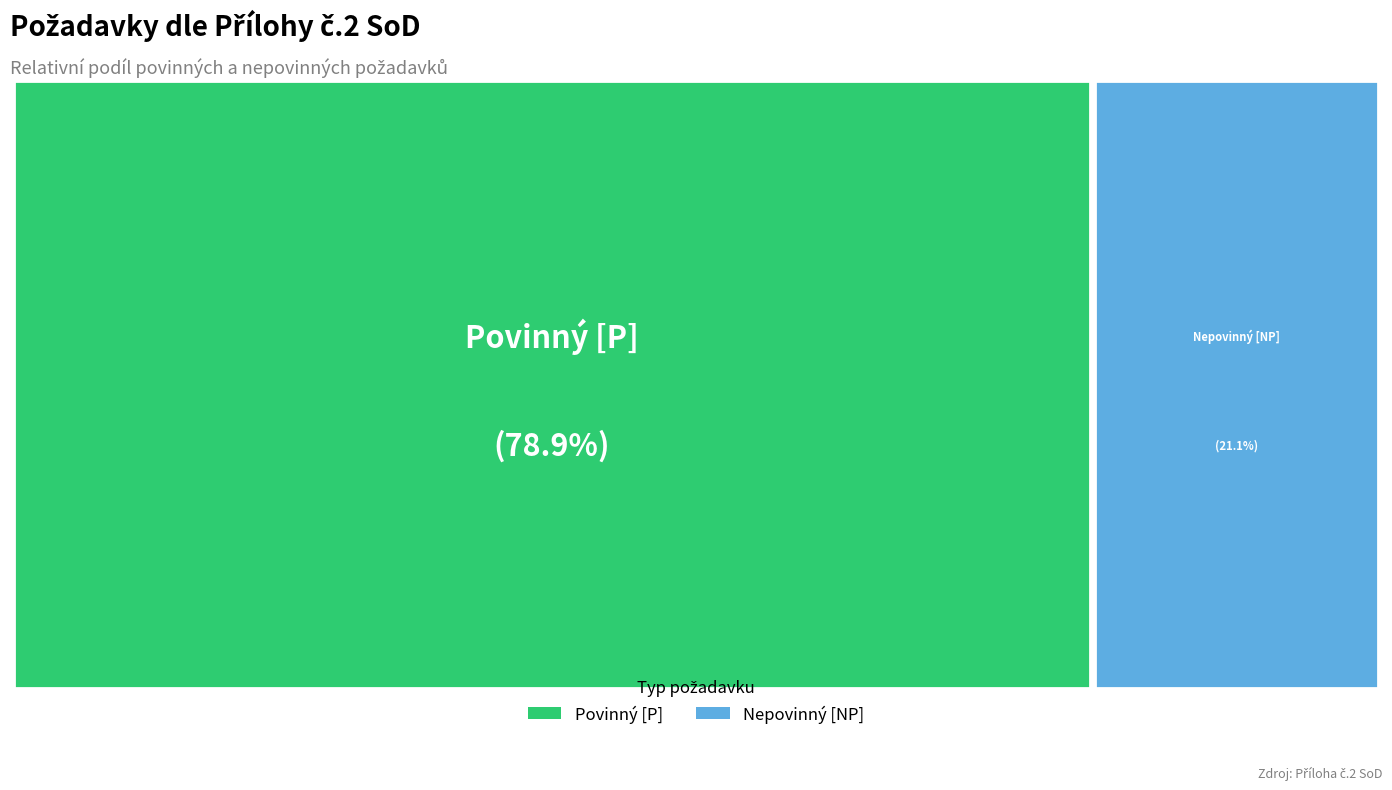

To the nearest percent, what is the difference between the largest and smallest slice percentages?

58%